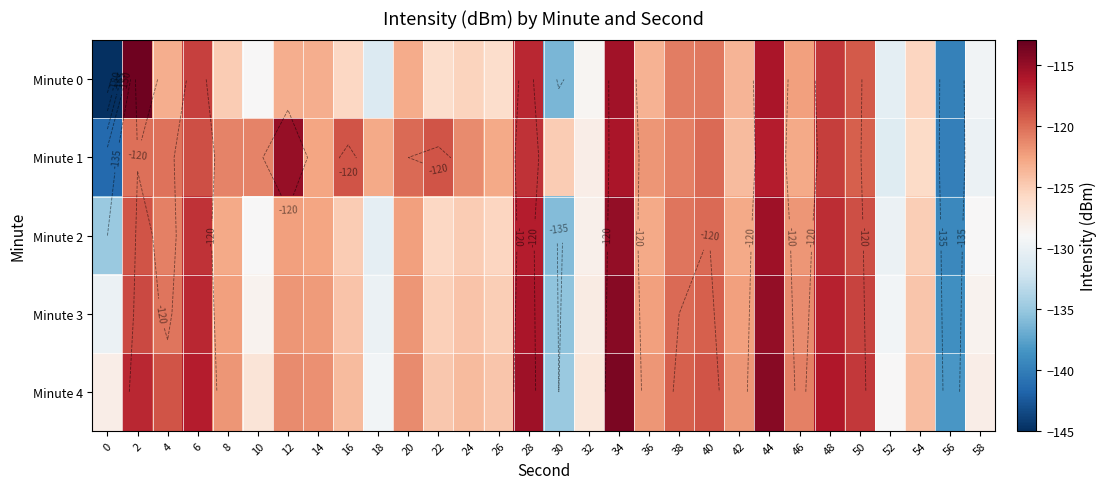

How many data points does each series have?

30